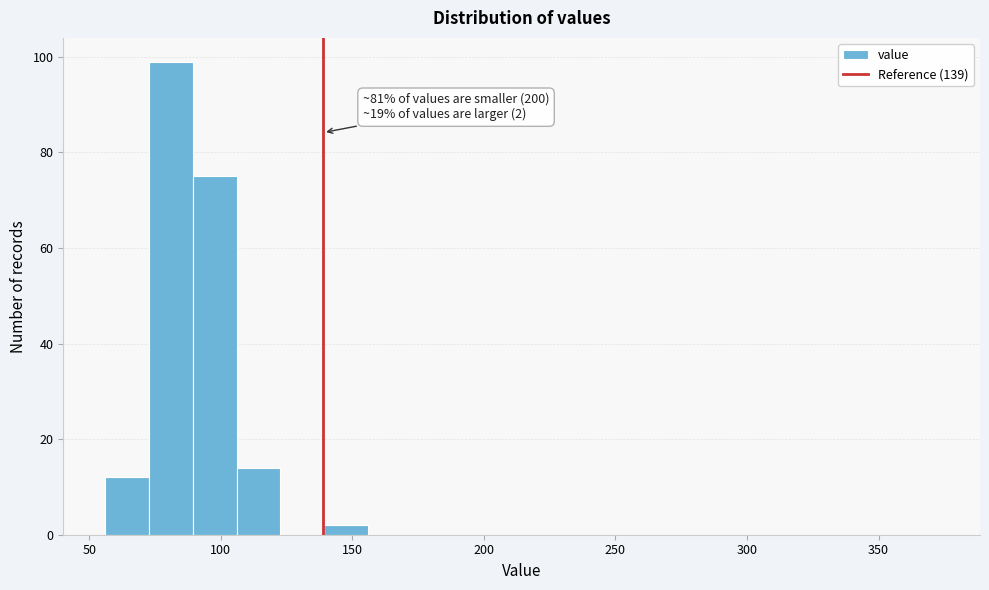

Read against the x-axis, roughly where is the centre of the tallest bar?

80